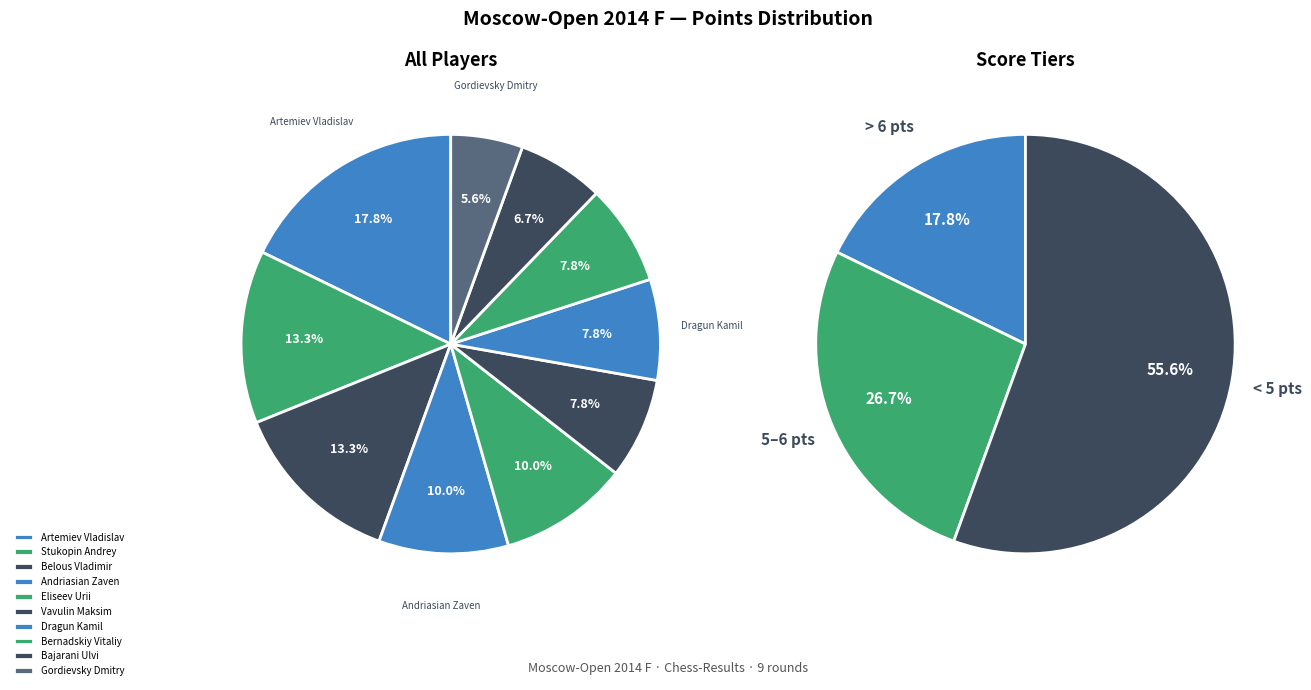

Does Belous Vladimir represent more than half of the total?

No